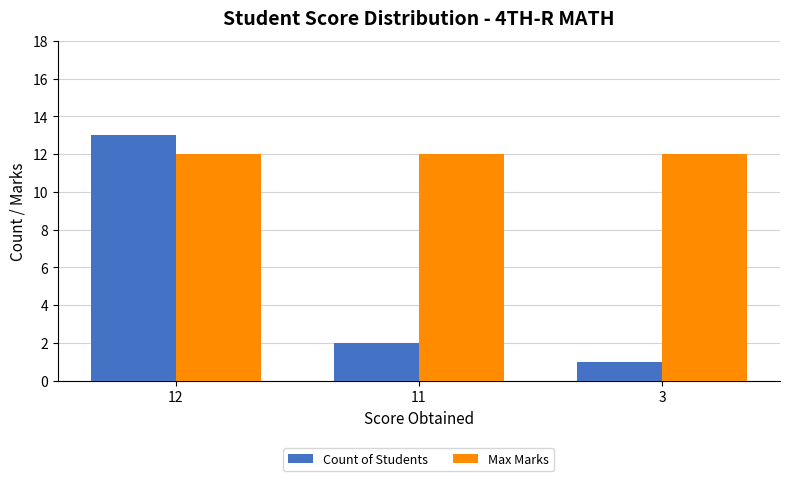

Rank the series by their maximum value, from highest to lowest.

Count of Students, Max Marks